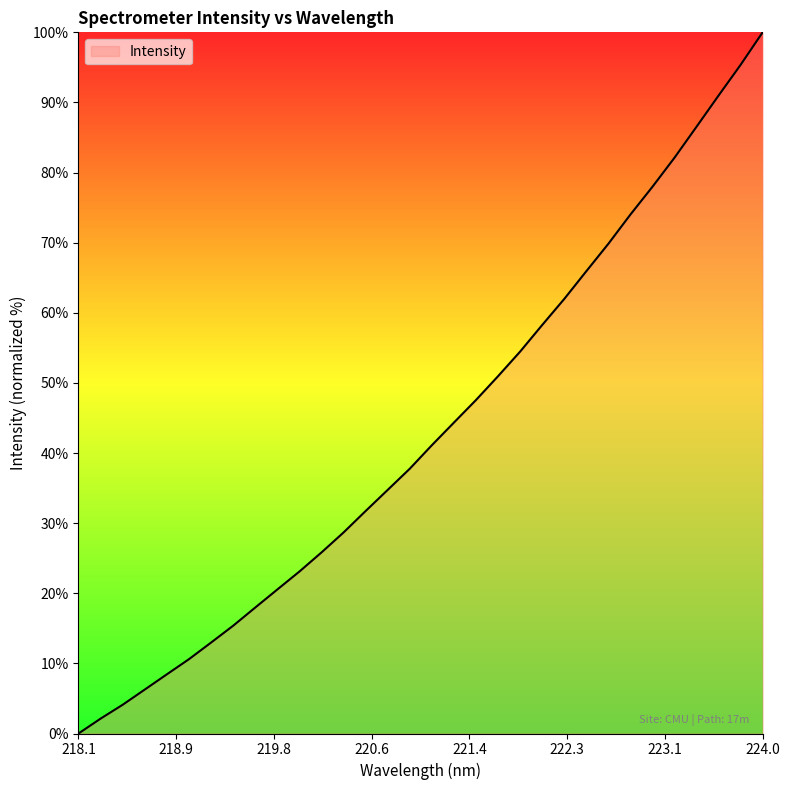

What is the maximum value shown in the chart?

100.0